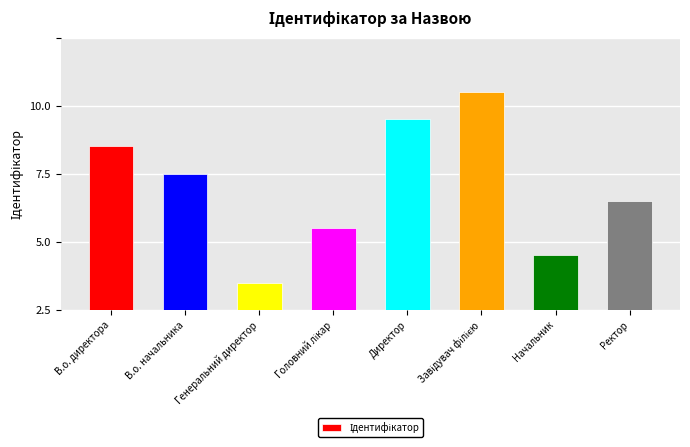

Rank the categories by value from highest to lowest.

Завідувач філією, Директор, В.о. директора, В.о. начальника, Ректор, Головний лікар, Начальник, Генеральний директор